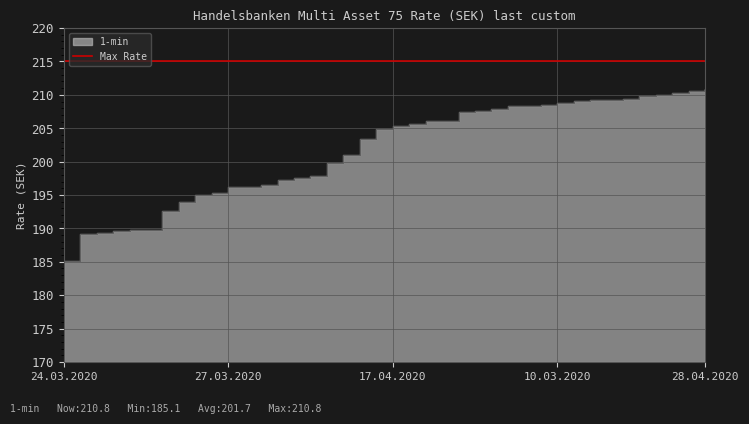

The value at 31.03.2020 is 197.3. True or false?

True